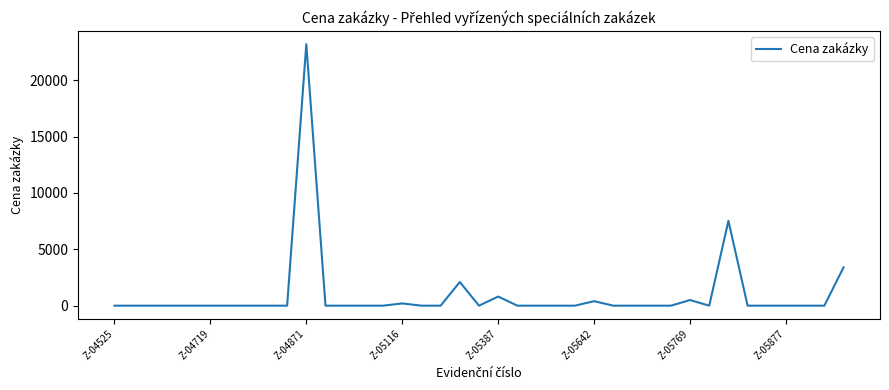

What is the maximum value shown in the chart?

23200.0